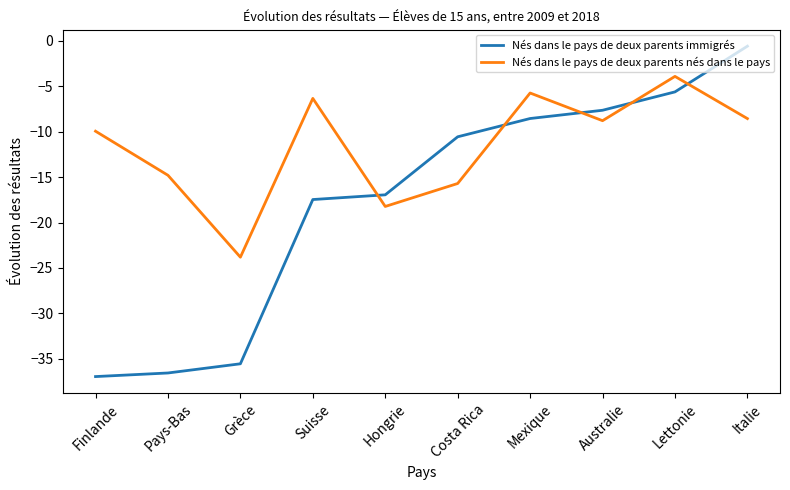

What is the difference between the second highest and minimum values in the Nés dans le pays de deux parents immigrés series?

31.3